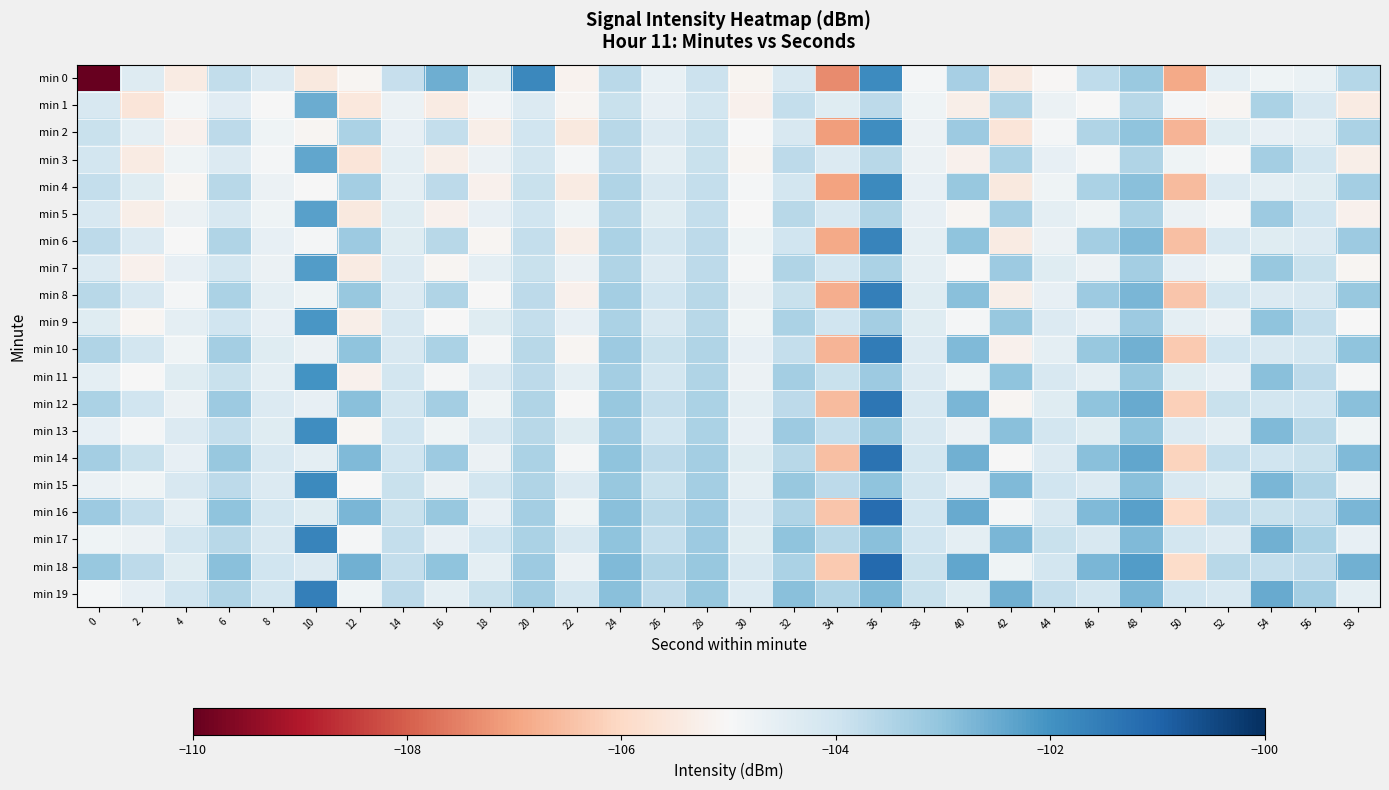

Which series changed the most between 22 and 34?

min 0